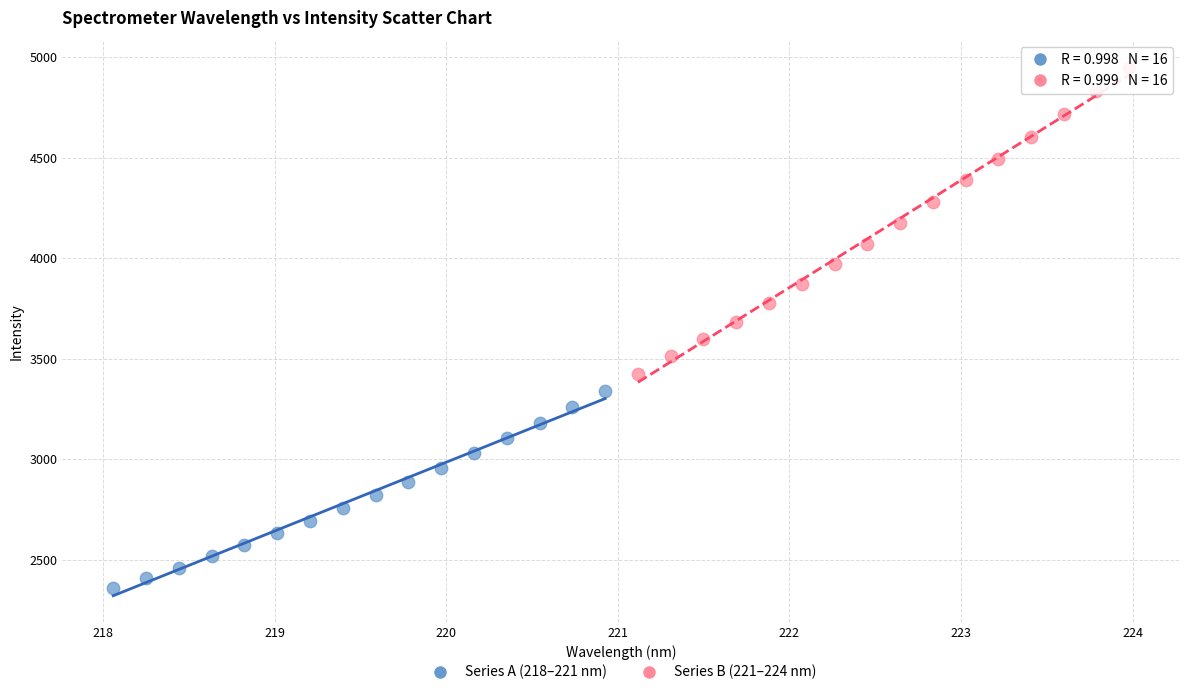

What are all the series names shown in the legend?

Series A (218–221 nm), Series B (221–224 nm)